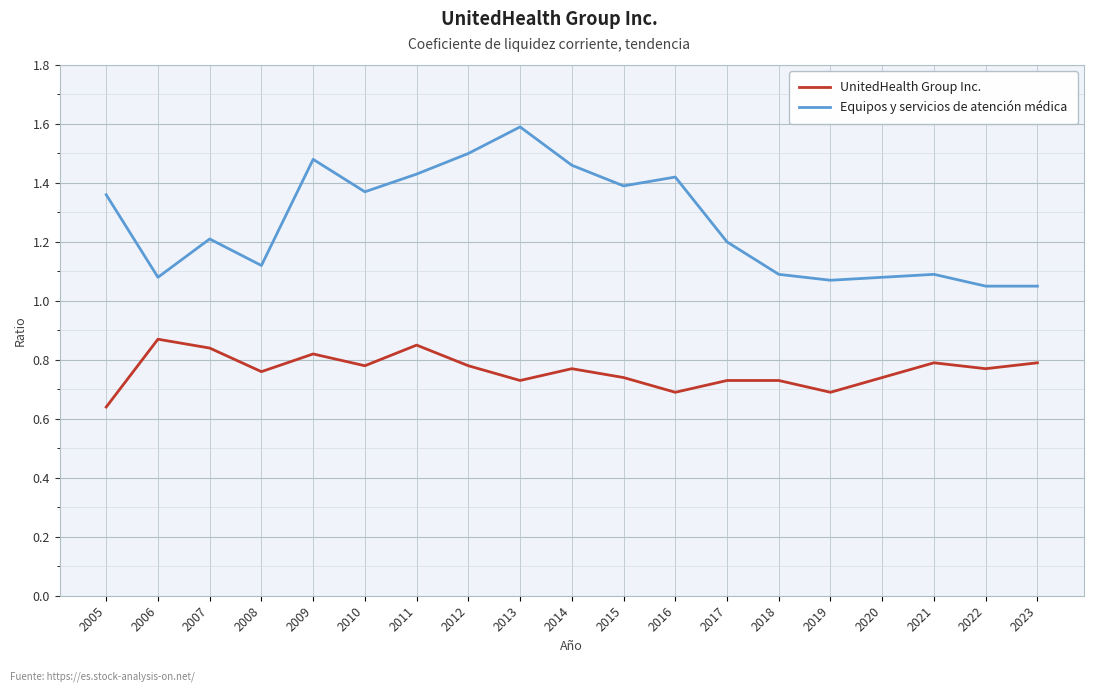

Which series has the largest range (max minus min)?

Equipos y servicios de atención médica